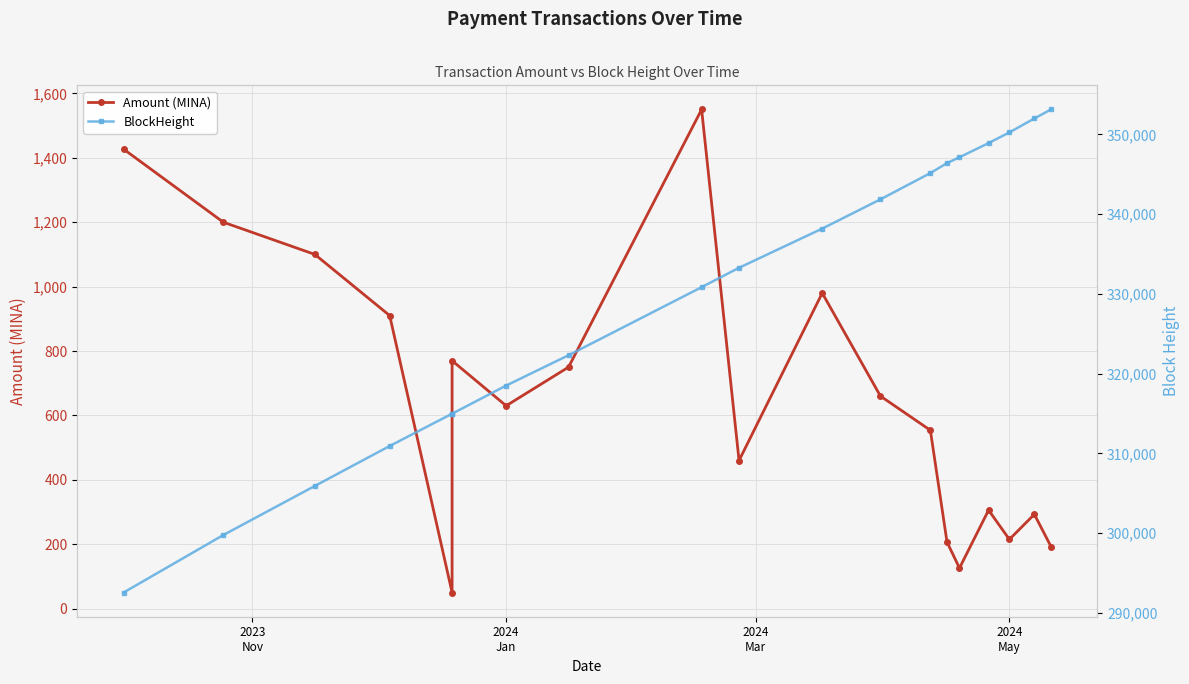

Is the value of Amount (MINA) at 14 greater than the value of BlockHeight at 12?

No